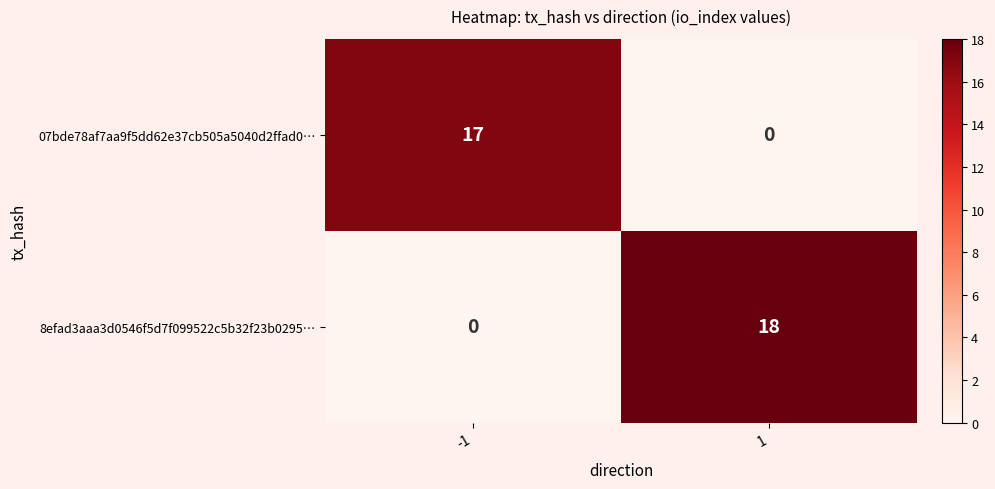

What value does the 07bde78af7aa9f5dd62e37cb505a5040d2ffad0… series have at -1, to the nearest 5?

15